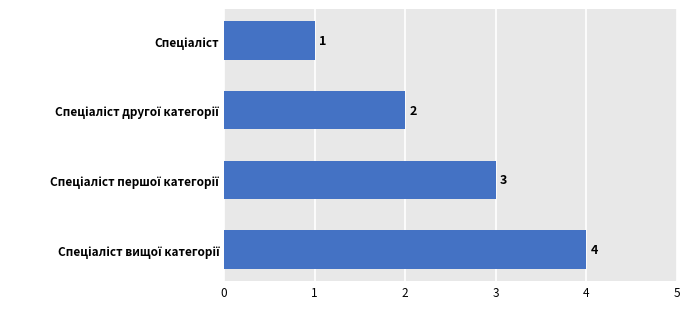

What is the maximum value shown in the chart?

4